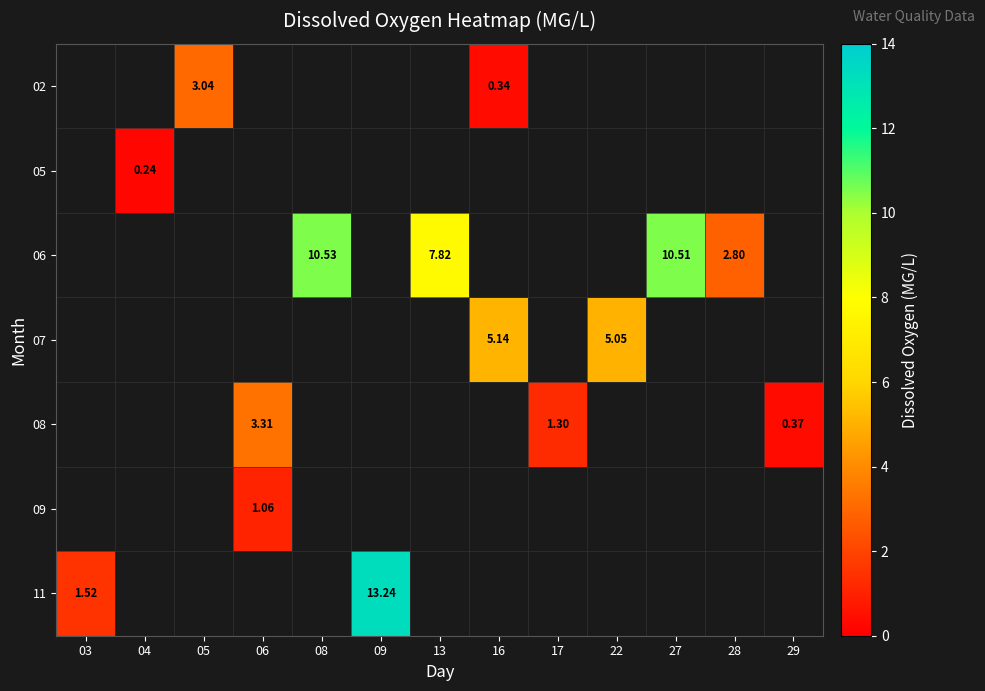

Which label corresponds to the largest value in the chart?

09